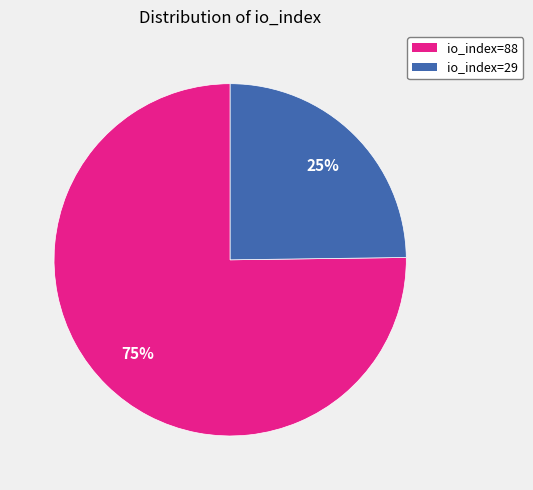

Which category has the smallest portion of the pie?

io_index=29